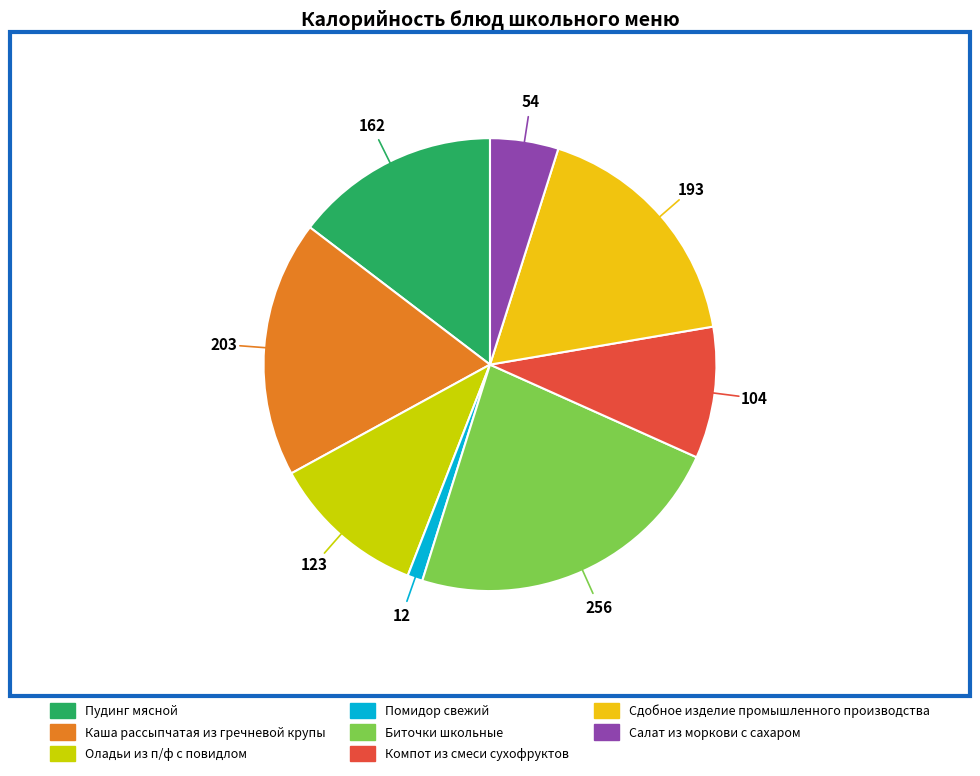

Which slice is the largest?

Биточки школьные